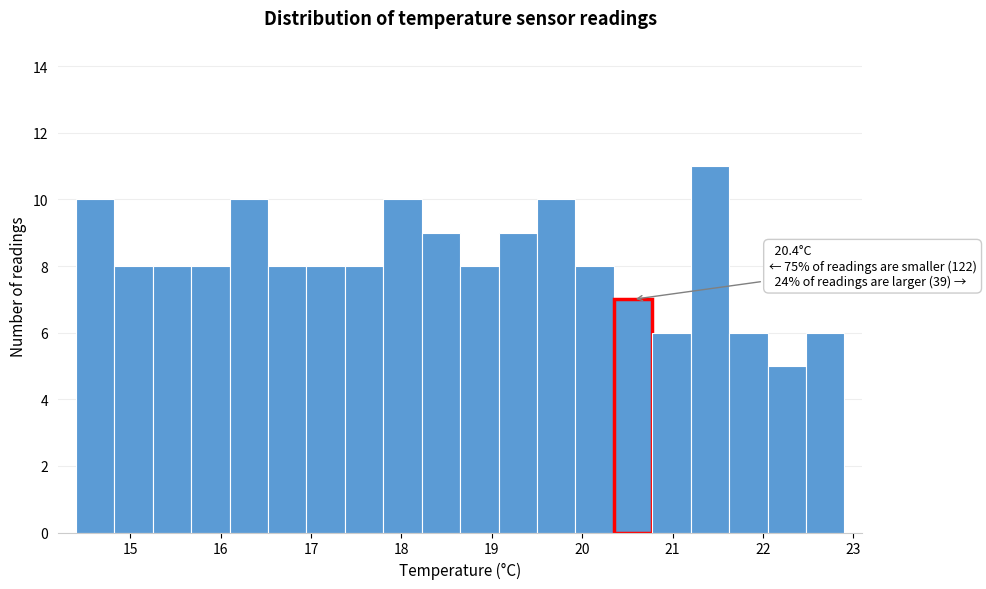

Which range on the x-axis has the tallest bar?

21.2 to 21.6